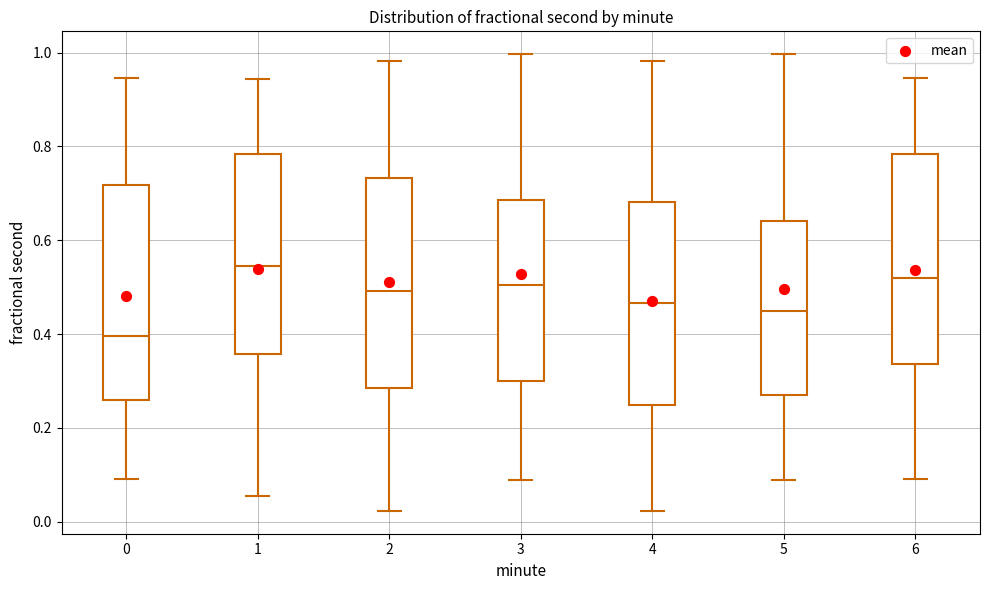

Which box's median line is the highest?

1